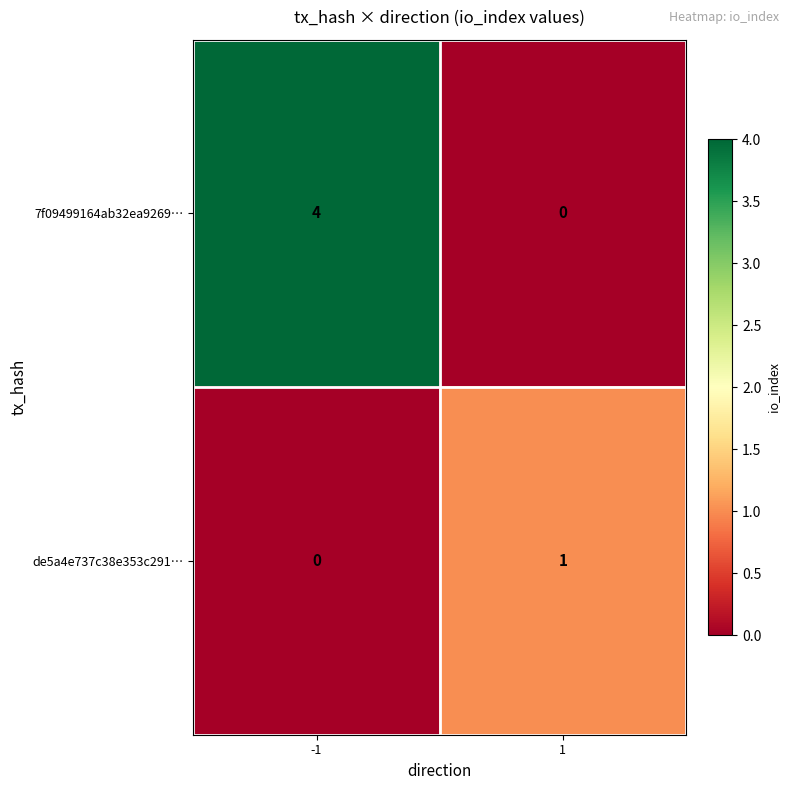

Count the number of categories in the chart.

2